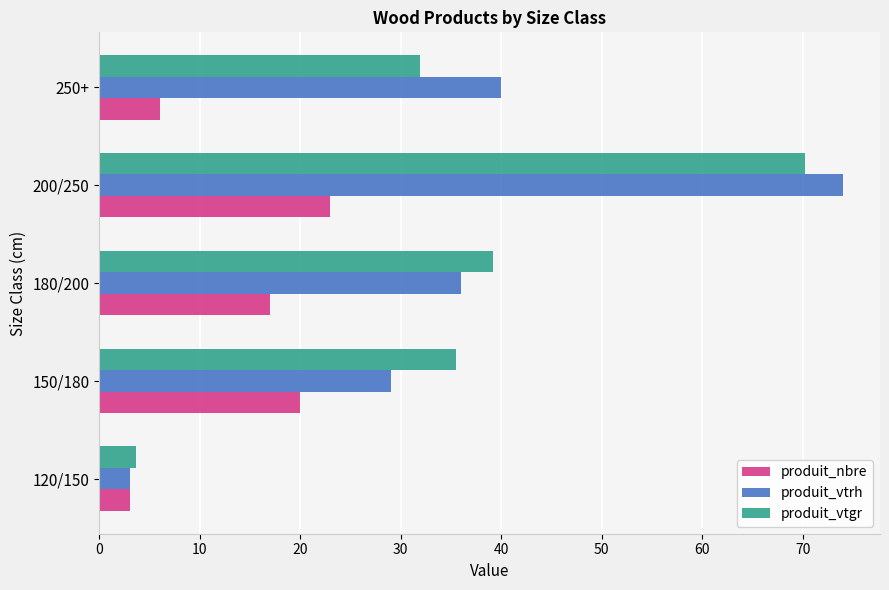

What is the difference between the maximum and minimum values in the produit_vtgr series?

66.7